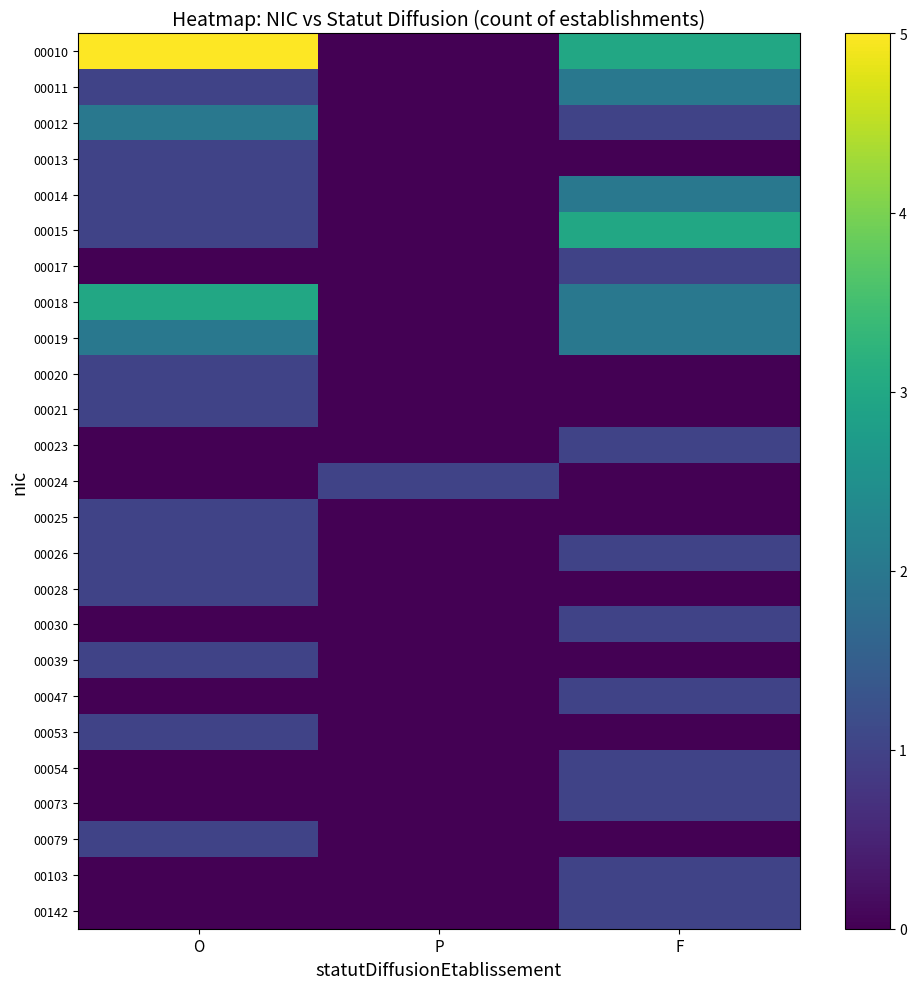

At how many categories does at least one series exceed 1?

2